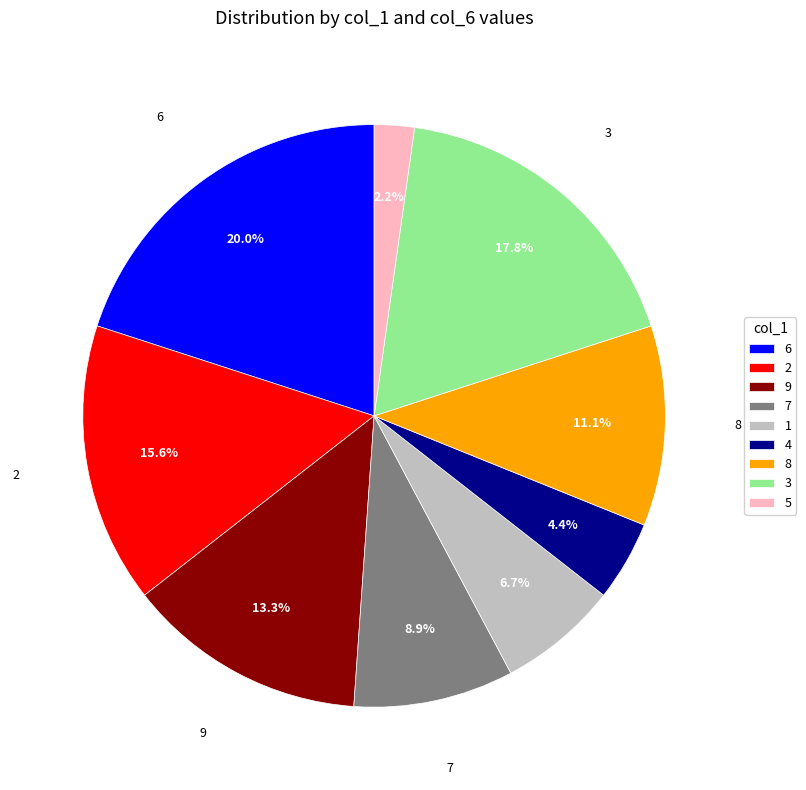

To the nearest percent, what is the average slice percentage?

11%